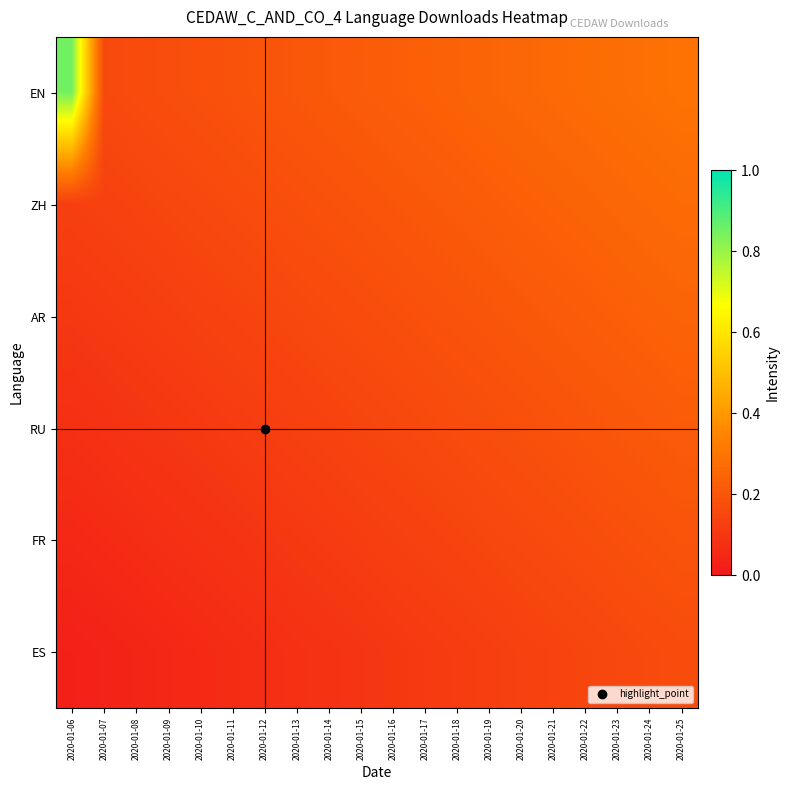

Reading left to right, transcribe all the data shown in this chart.

EN: 2020-01-06=0.8	2020-01-07=0.2	2020-01-08=0.2	2020-01-09=0.2	2020-01-10=0.2	2020-01-11=0.2	2020-01-12=0.2	2020-01-13=0.2	2020-01-14=0.2	2020-01-15=0.2	2020-01-16=0.2	2020-01-17=0.2	2020-01-18=0.2	2020-01-19=0.2	2020-01-20=0.3	2020-01-21=0.3	2020-01-22=0.3	2020-01-23=0.3	2020-01-24=0.3	2020-01-25=0.3
ZH: 2020-01-06=0.1	2020-01-07=0.1	2020-01-08=0.1	2020-01-09=0.1	2020-01-10=0.2	2020-01-11=0.2	2020-01-12=0.2	2020-01-13=0.2	2020-01-14=0.2	2020-01-15=0.2	2020-01-16=0.2	2020-01-17=0.2	2020-01-18=0.2	2020-01-19=0.2	2020-01-20=0.2	2020-01-21=0.2	2020-01-22=0.2	2020-01-23=0.3	2020-01-24=0.3	2020-01-25=0.3
AR: 2020-01-06=0.1	2020-01-07=0.1	2020-01-08=0.1	2020-01-09=0.1	2020-01-10=0.1	2020-01-11=0.1	2020-01-12=0.1	2020-01-13=0.2	2020-01-14=0.2	2020-01-15=0.2	2020-01-16=0.2	2020-01-17=0.2	2020-01-18=0.2	2020-01-19=0.2	2020-01-20=0.2	2020-01-21=0.2	2020-01-22=0.2	2020-01-23=0.2	2020-01-24=0.2	2020-01-25=0.2
RU: 2020-01-06=0.1	2020-01-07=0.1	2020-01-08=0.1	2020-01-09=0.1	2020-01-10=0.1	2020-01-11=0.1	2020-01-12=0.1	2020-01-13=0.1	2020-01-14=0.1	2020-01-15=0.1	2020-01-16=0.1	2020-01-17=0.2	2020-01-18=0.2	2020-01-19=0.2	2020-01-20=0.2	2020-01-21=0.2	2020-01-22=0.2	2020-01-23=0.2	2020-01-24=0.2	2020-01-25=0.2
FR: 2020-01-06=0.1	2020-01-07=0.1	2020-01-08=0.1	2020-01-09=0.1	2020-01-10=0.1	2020-01-11=0.1	2020-01-12=0.1	2020-01-13=0.1	2020-01-14=0.1	2020-01-15=0.1	2020-01-16=0.1	2020-01-17=0.1	2020-01-18=0.1	2020-01-19=0.1	2020-01-20=0.2	2020-01-21=0.2	2020-01-22=0.2	2020-01-23=0.2	2020-01-24=0.2	2020-01-25=0.2
ES: 2020-01-06=0.0	2020-01-07=0.0	2020-01-08=0.0	2020-01-09=0.0	2020-01-10=0.1	2020-01-11=0.1	2020-01-12=0.1	2020-01-13=0.1	2020-01-14=0.1	2020-01-15=0.1	2020-01-16=0.1	2020-01-17=0.1	2020-01-18=0.1	2020-01-19=0.1	2020-01-20=0.1	2020-01-21=0.1	2020-01-22=0.1	2020-01-23=0.2	2020-01-24=0.2	2020-01-25=0.2